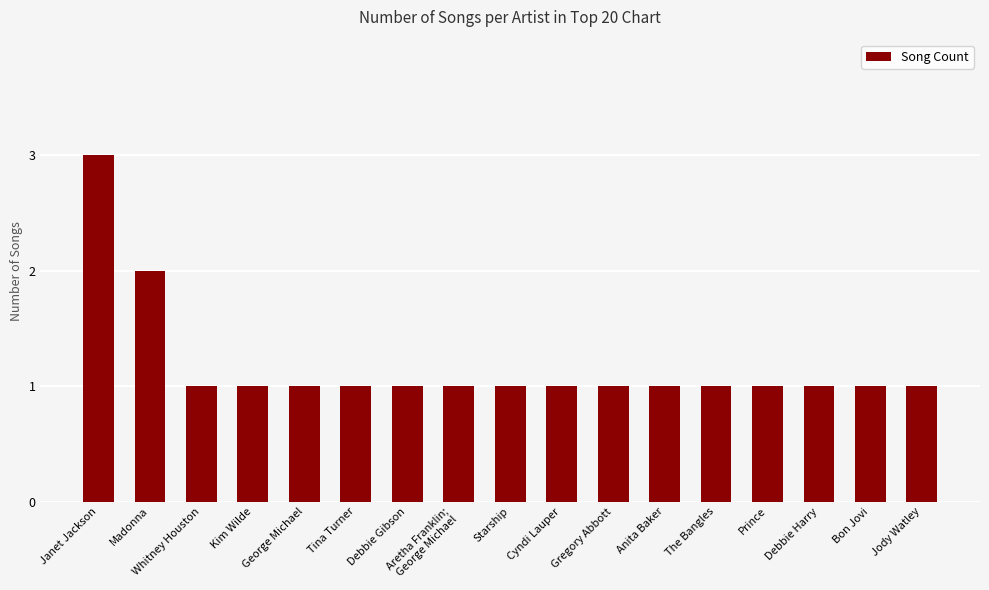

What is the change in value from Madonna to Aretha Franklin;
George Michael?

-1